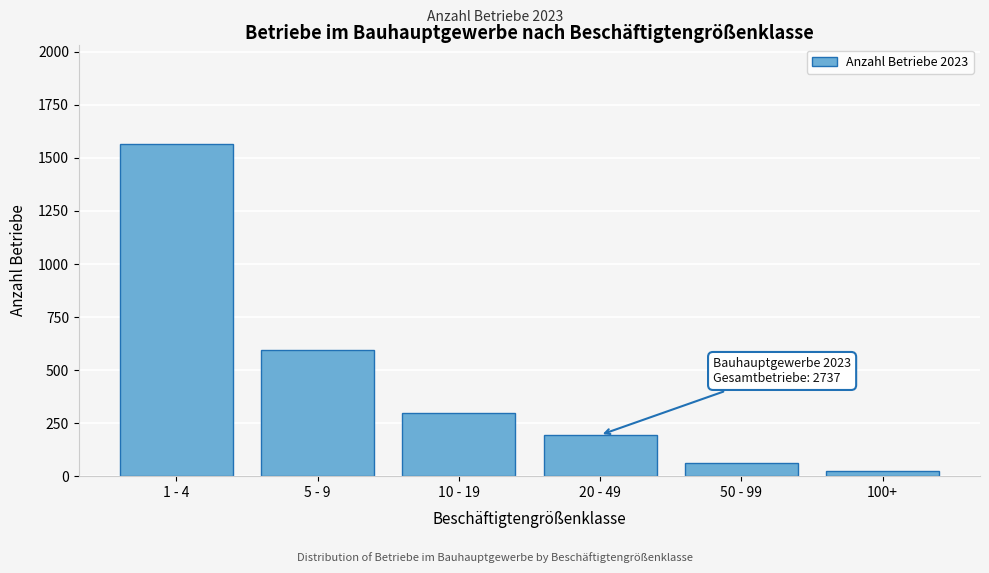

Reading left to right, what are all the values shown in this chart?

1 - 4=1565	5 - 9=595	10 - 19=298	20 - 49=194	50 - 99=61	100+=24